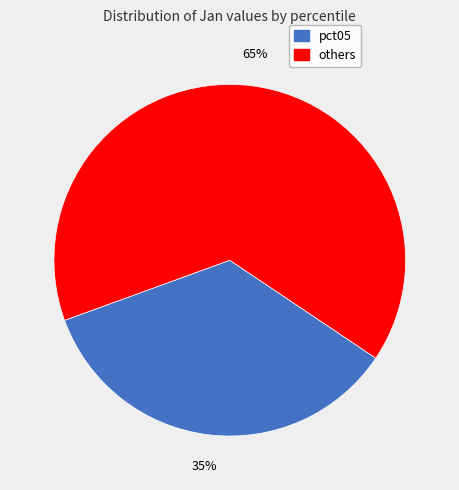

Does any single category account for the majority?

Yes